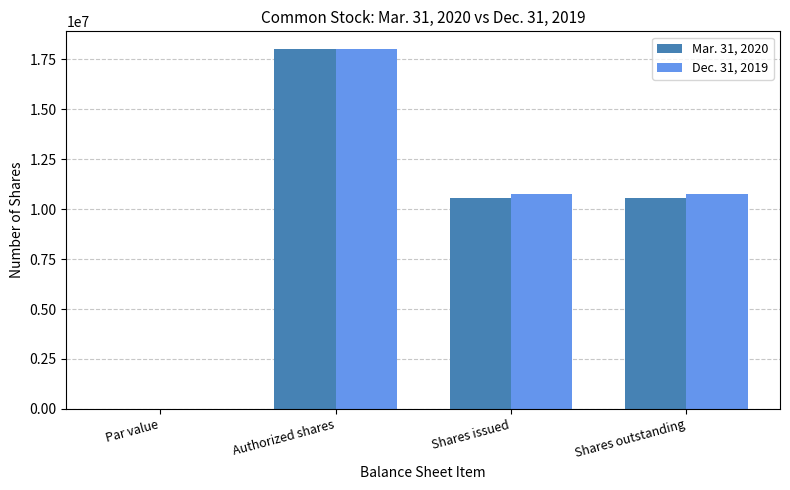

What is the total value across all series at Shares issued?

21282301